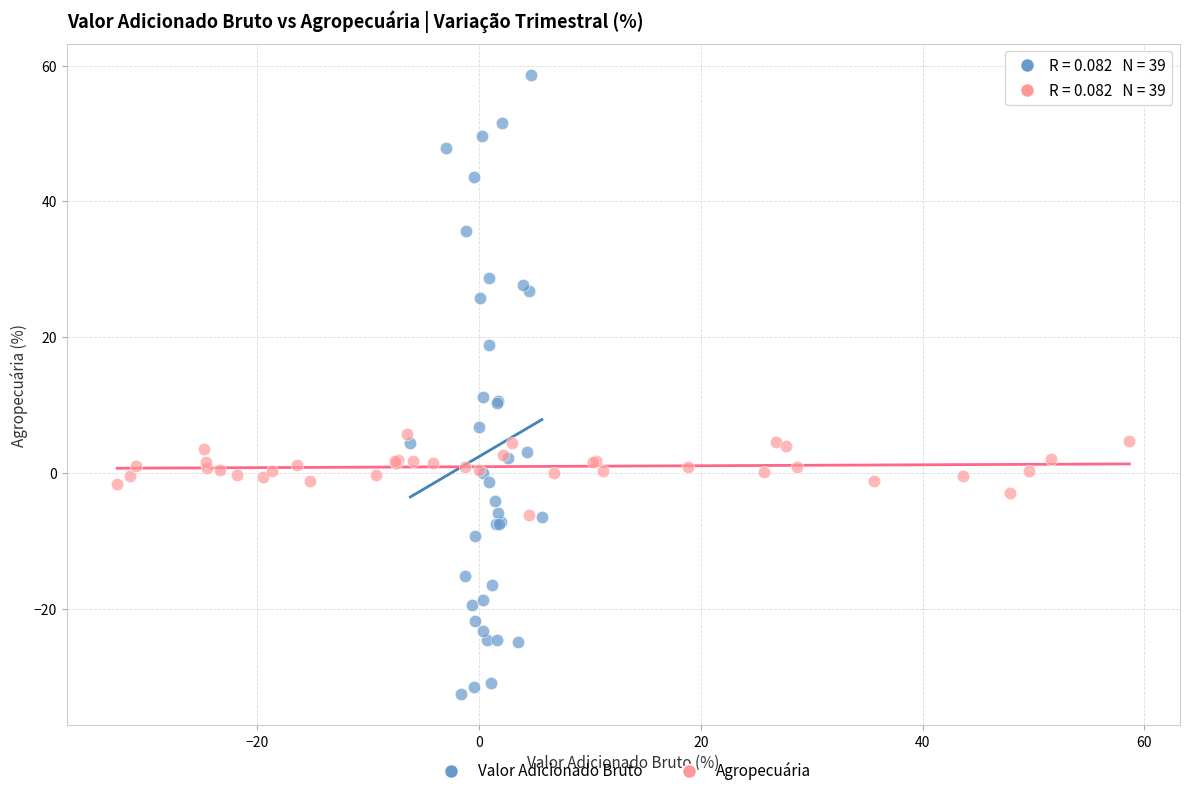

Which series contains the lowest Y value?

Valor Adicionado Bruto